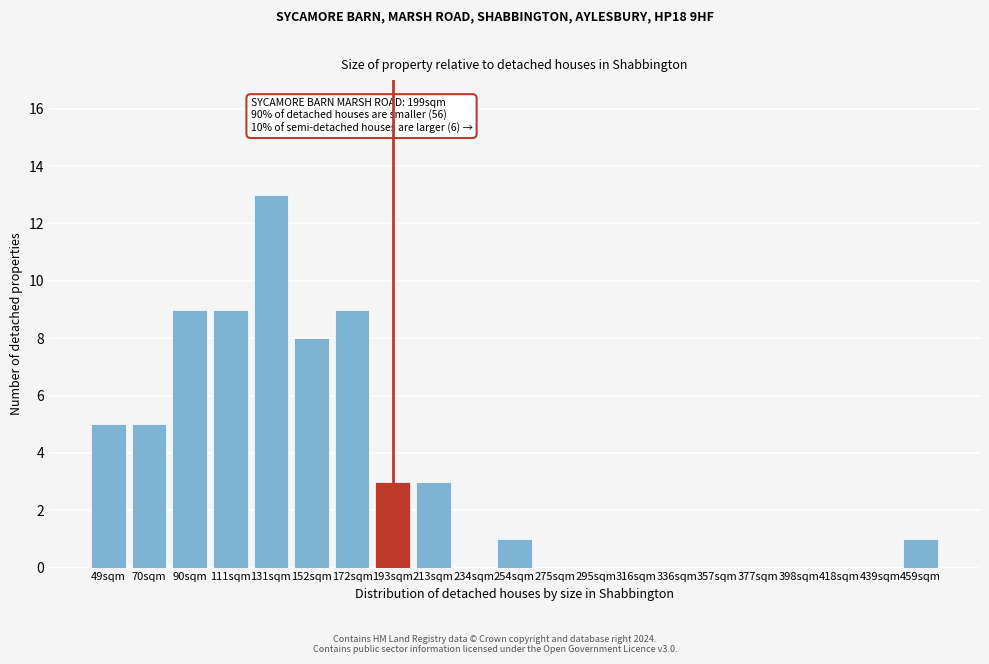

Reading left to right, what are all the values shown in this chart?

49sqm=5	70sqm=5	90sqm=9	111sqm=9	131sqm=13	152sqm=8	172sqm=9	193sqm=3	213sqm=3	234sqm=0	254sqm=1	275sqm=0	295sqm=0	316sqm=0	336sqm=0	357sqm=0	377sqm=0	398sqm=0	418sqm=0	439sqm=0	459sqm=1